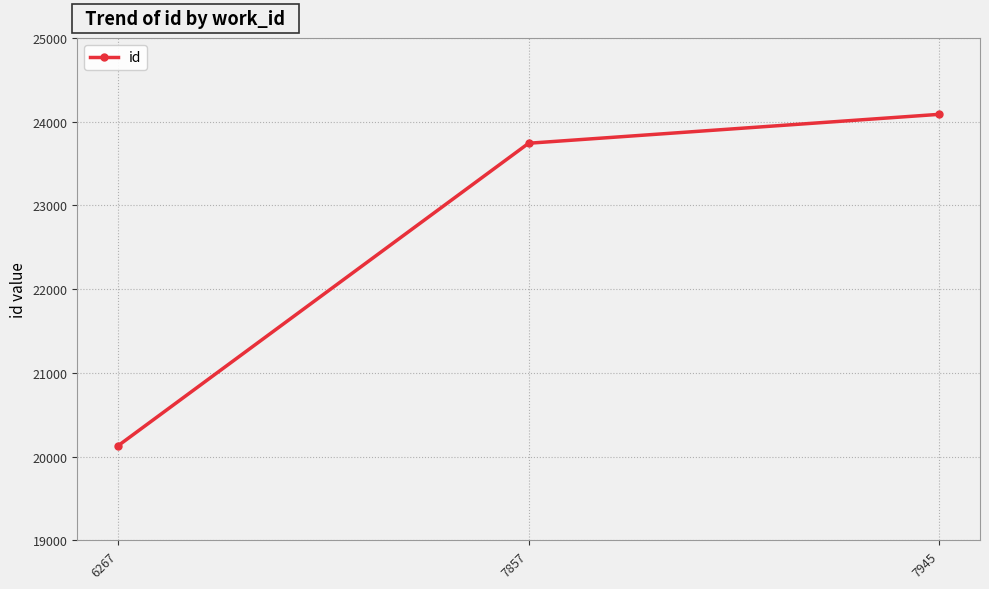

At which category does the chart reach its minimum across all series?

6267